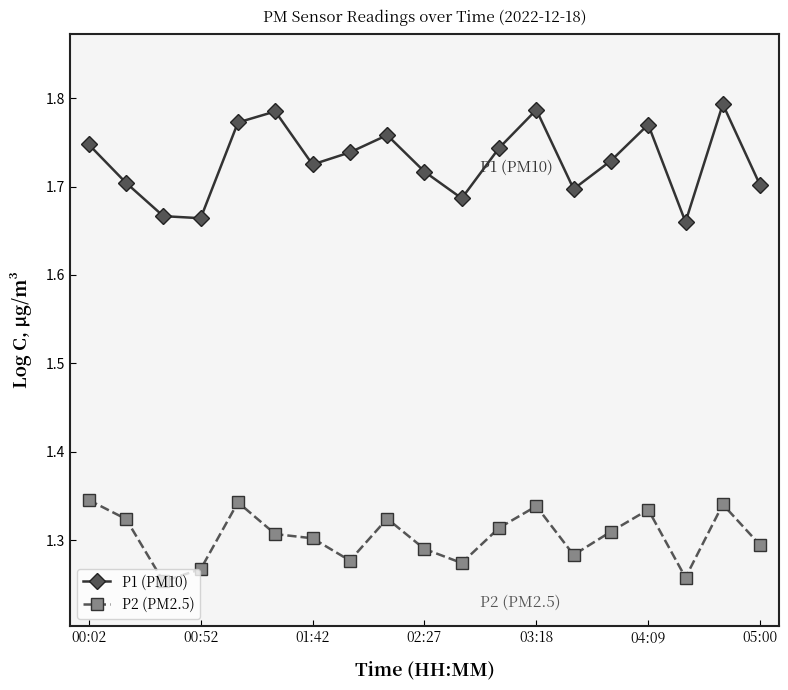

At how many categories does at least one series exceed 1?

19